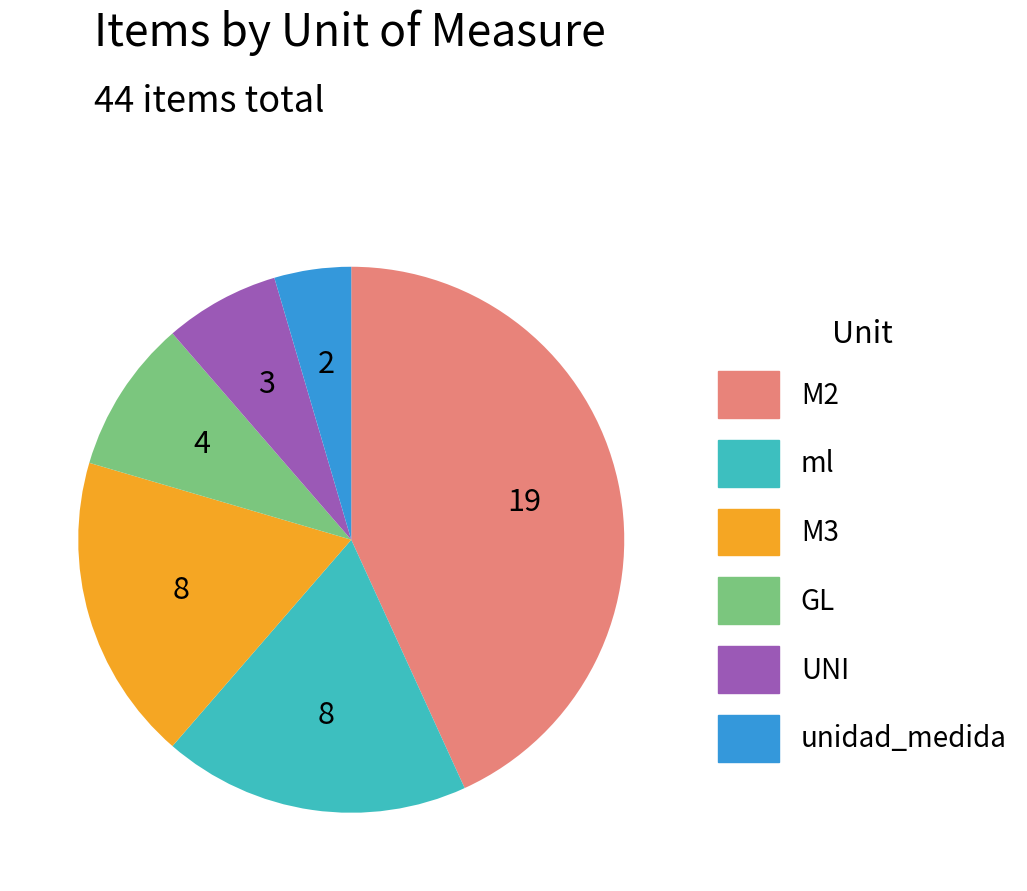

Which category has the biggest portion of the pie?

M2